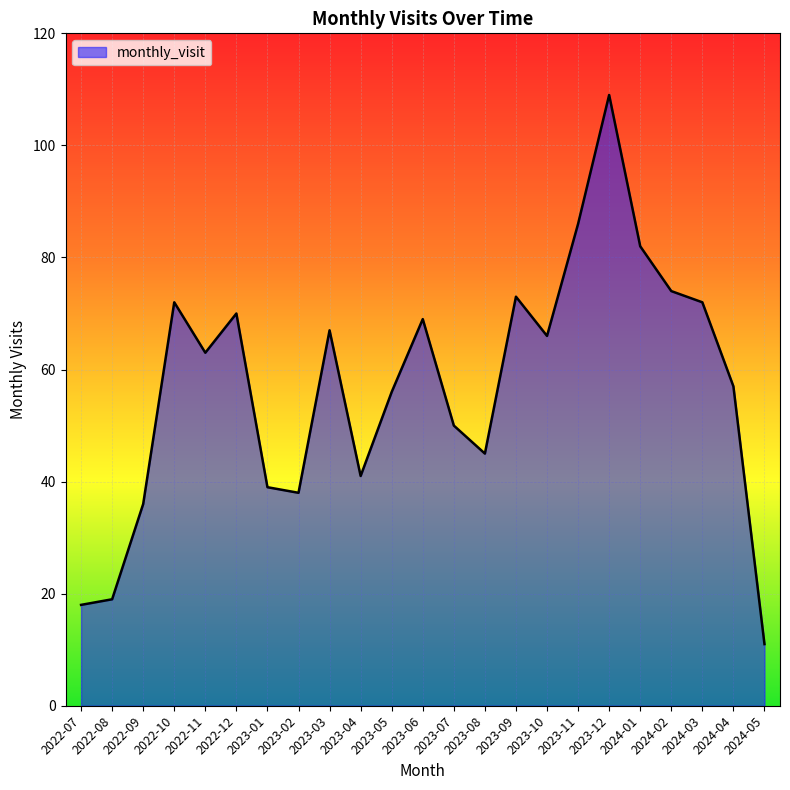

What is the average value?

57